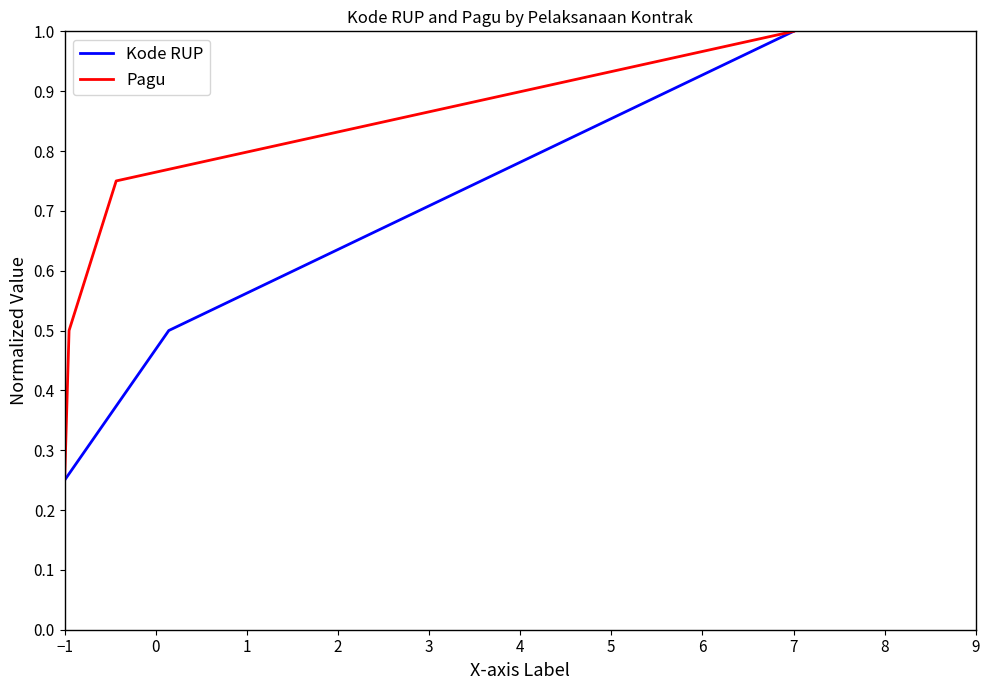

What is the value of the Pagu point at the 3rd from the left?

0.8